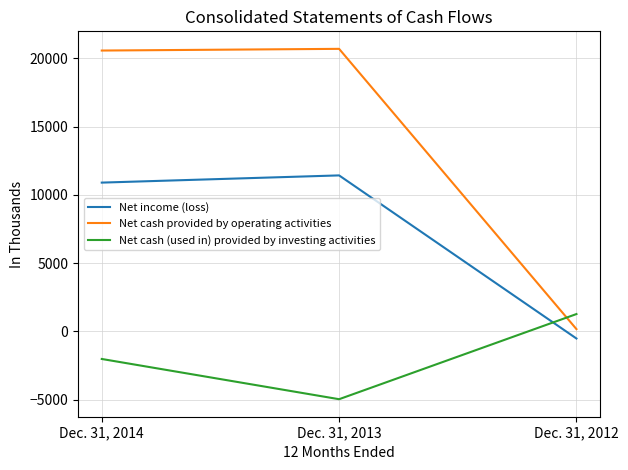

Where is Net cash provided by operating activities nearest to the value 10425?

Dec. 31, 2014